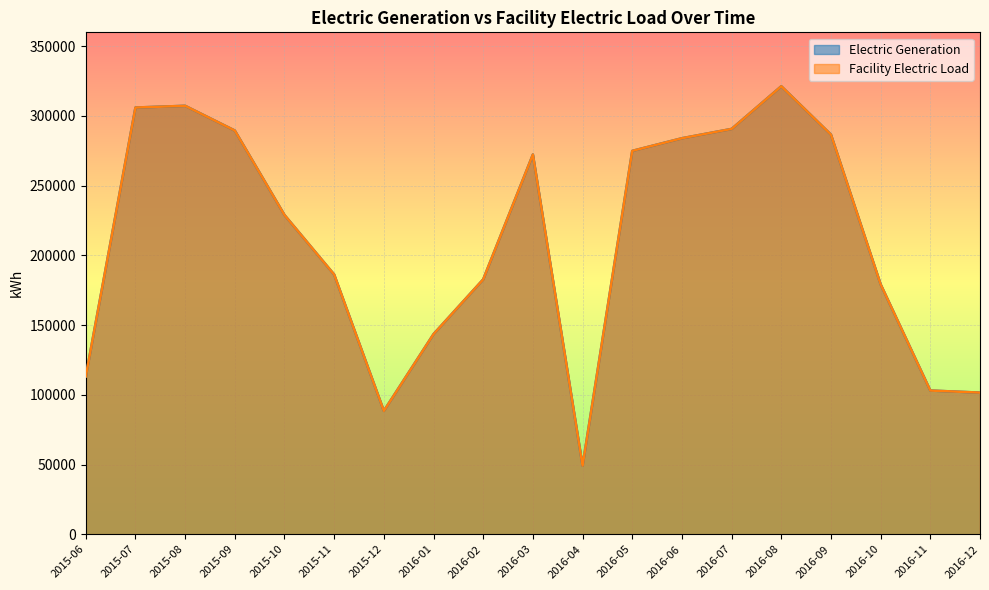

At how many categories does at least one series exceed 262631?

9